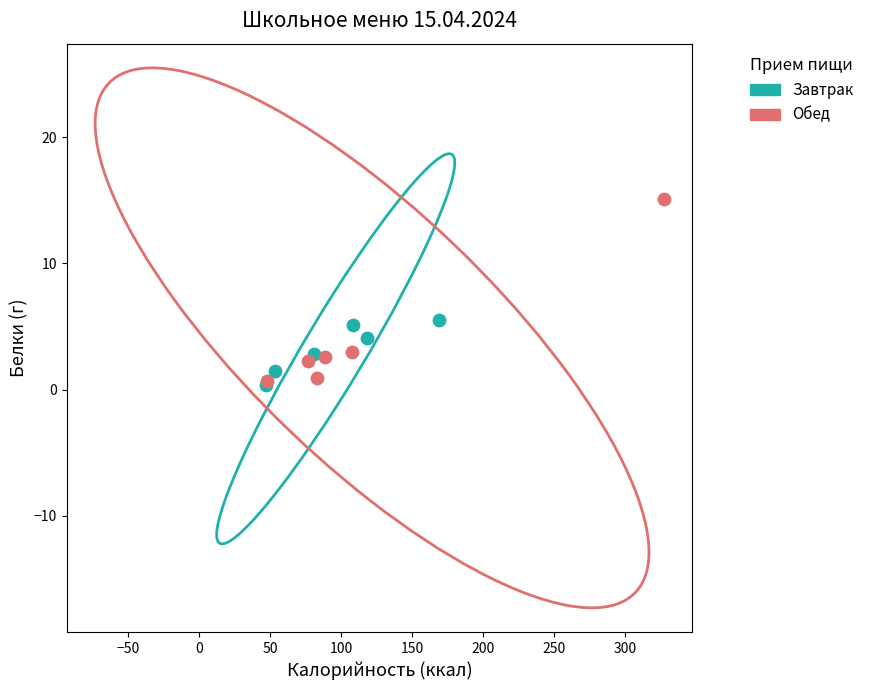

Which series contains the highest Y value?

Обед